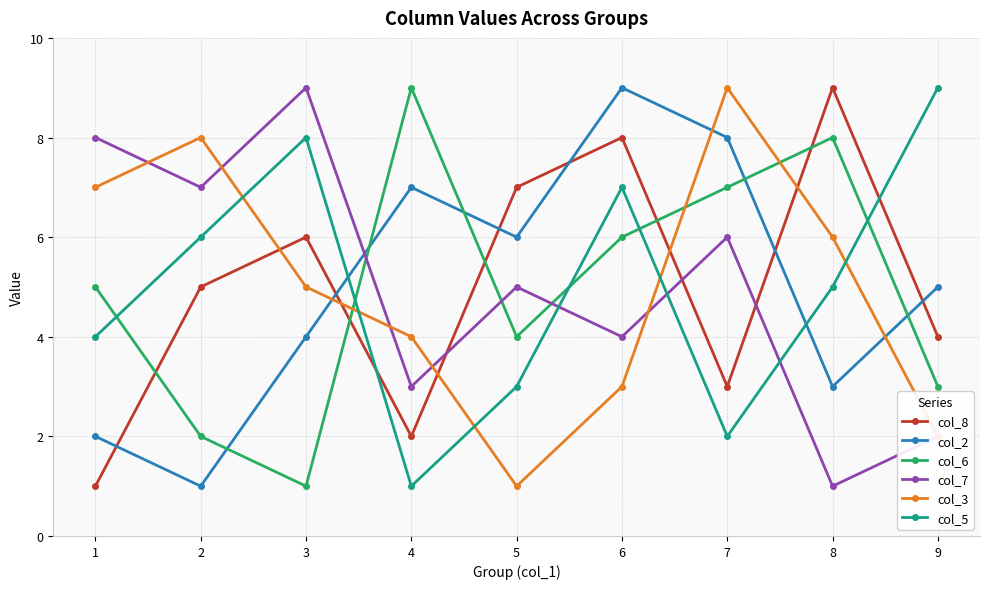

Where do col_3 and col_5 first cross each other?

2 and 3